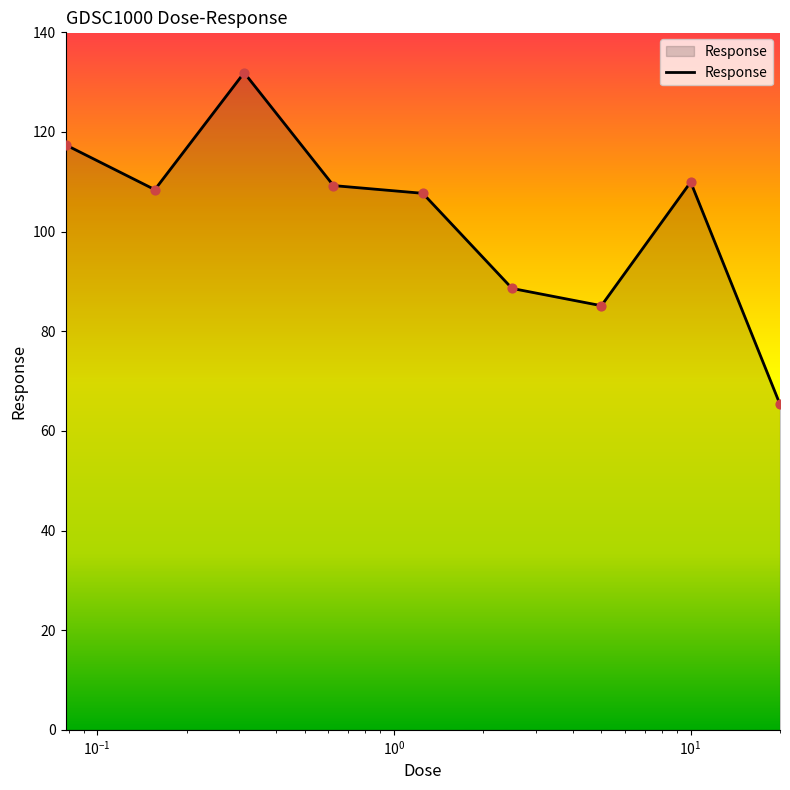

What is the greatest value displayed?

131.9